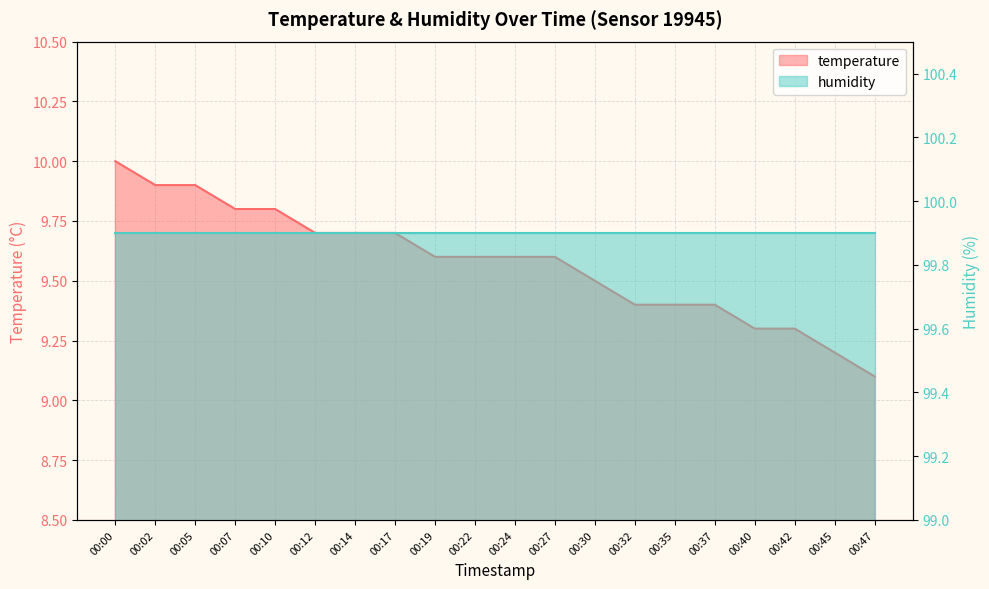

What is the sum of all values?

191.5